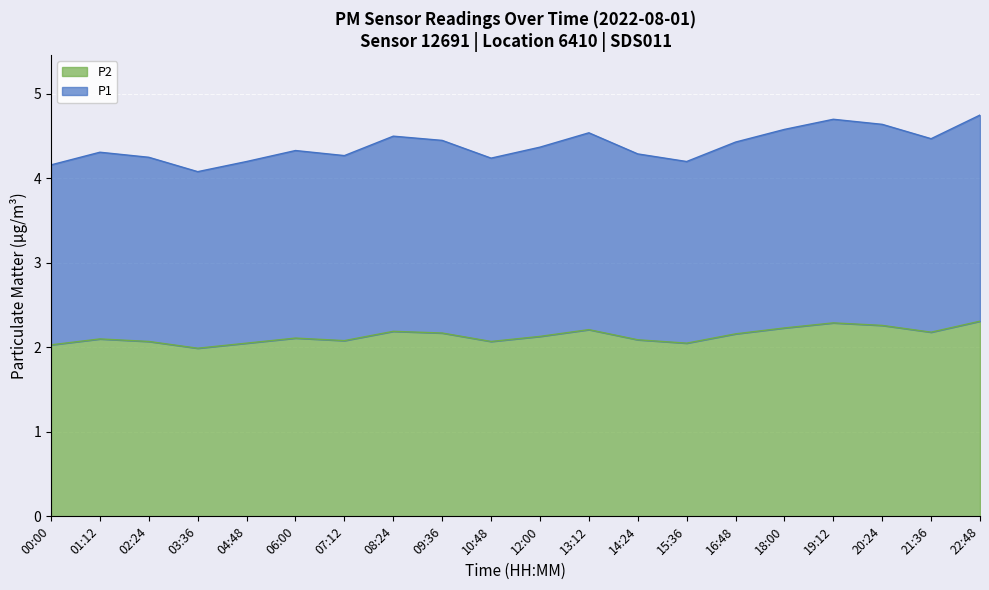

At which label does P2 reach its peak?

22:48